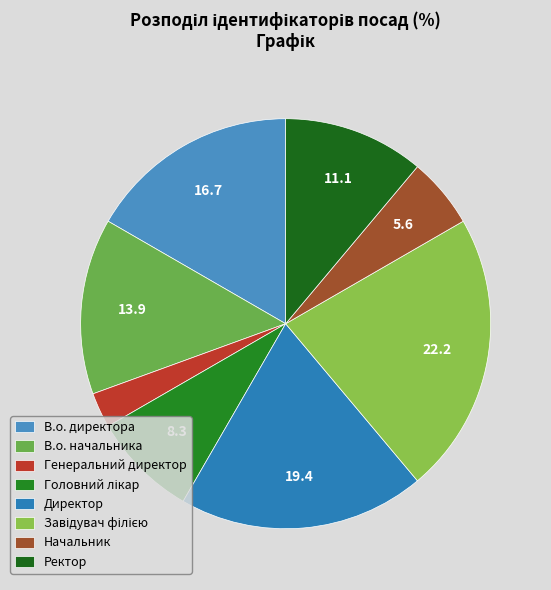

Is there any slice that represents more than half of the pie?

No